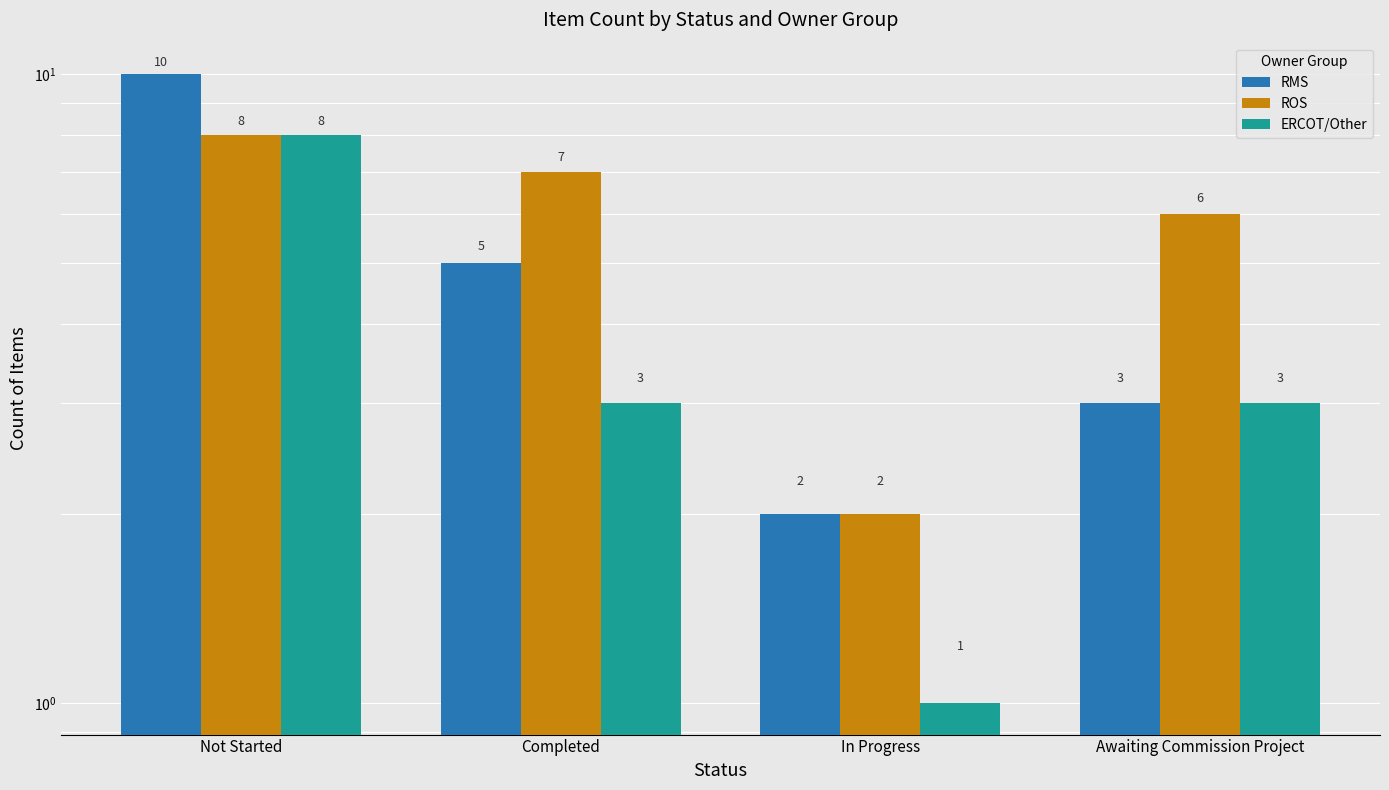

What is the minimum value for ROS?

2